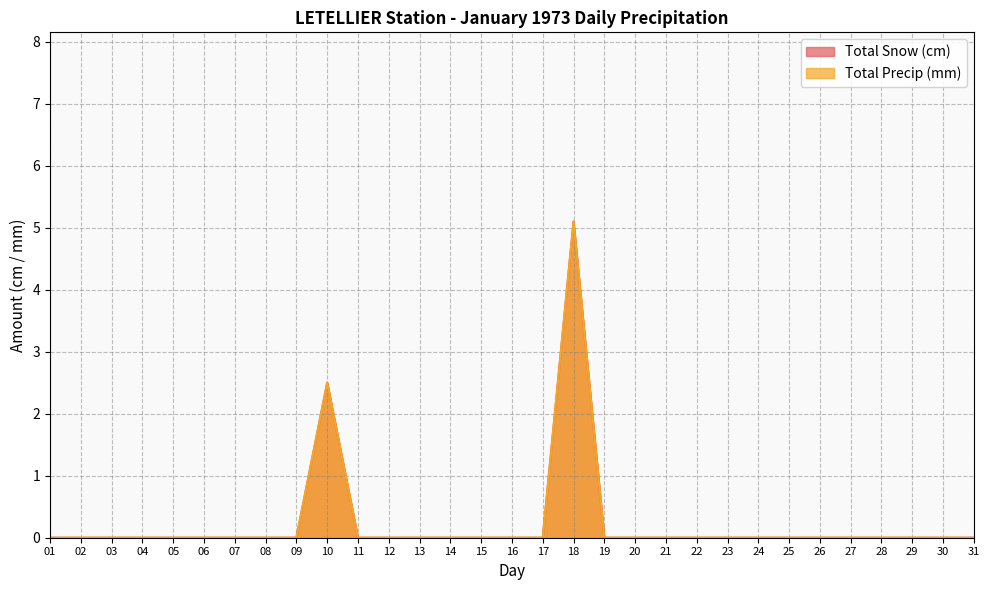

Is it true that Total Precip (mm) equals 1.7 at 21?

False